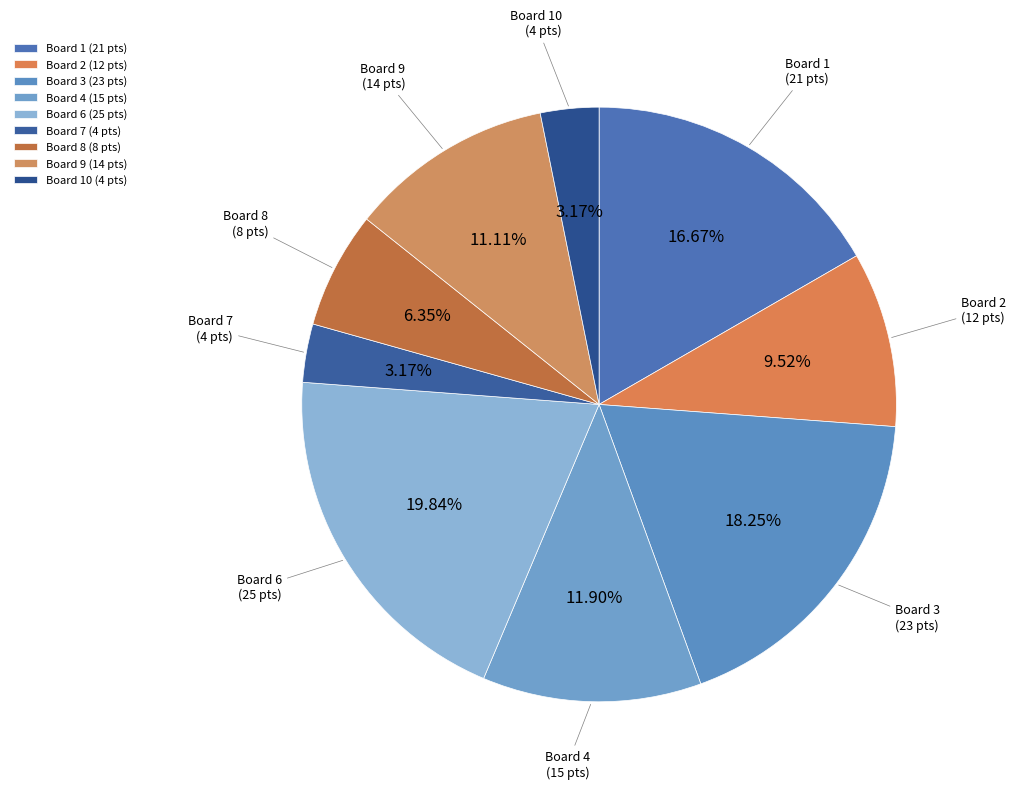

What is the ratio of the value at Board 8 (8 pts) to the value at Board 3 (23 pts)?

0.3